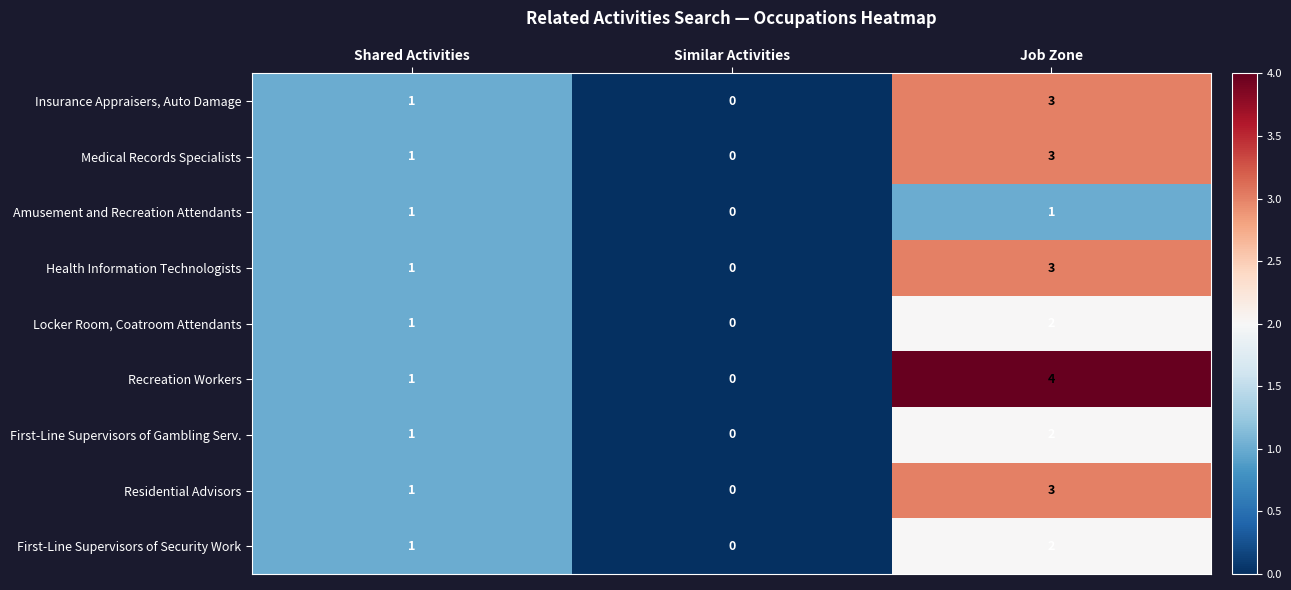

Reading left to right, list all the values displayed in this chart.

Insurance Appraisers, Auto Damage: Shared Activities=1	Similar Activities=0	Job Zone=3
Medical Records Specialists: Shared Activities=1	Similar Activities=0	Job Zone=3
Amusement and Recreation Attendants: Shared Activities=1	Similar Activities=0	Job Zone=1
Health Information Technologists: Shared Activities=1	Similar Activities=0	Job Zone=3
Locker Room, Coatroom Attendants: Shared Activities=1	Similar Activities=0	Job Zone=2
Recreation Workers: Shared Activities=1	Similar Activities=0	Job Zone=4
First-Line Supervisors of Gambling Serv.: Shared Activities=1	Similar Activities=0	Job Zone=2
Residential Advisors: Shared Activities=1	Similar Activities=0	Job Zone=3
First-Line Supervisors of Security Work: Shared Activities=1	Similar Activities=0	Job Zone=2